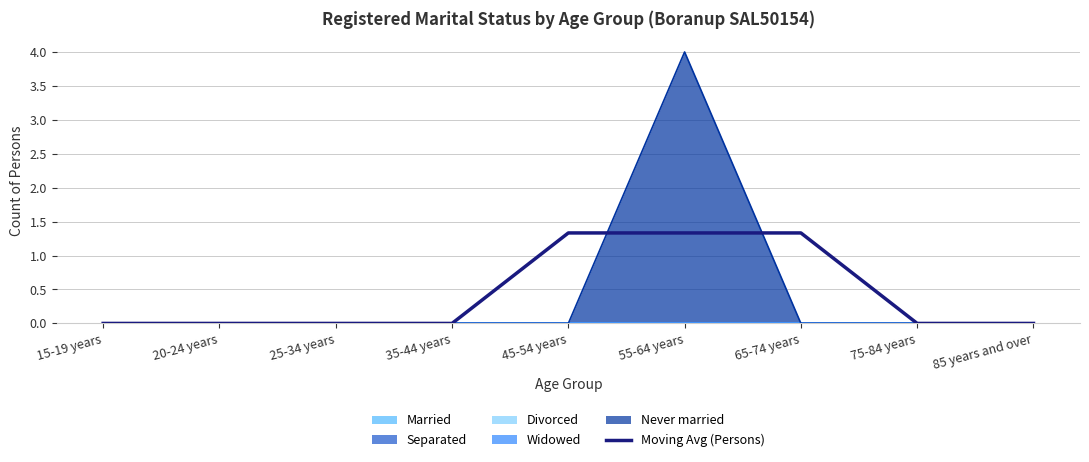

Which category has the lowest value across all series?

15-19 years